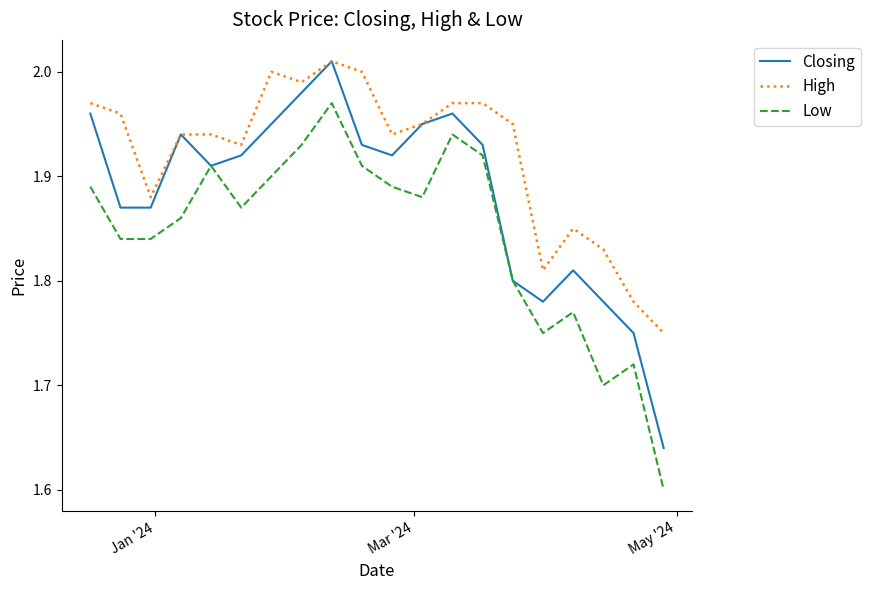

In High, how many points are lower than both neighbors (excluding endpoints)?

5